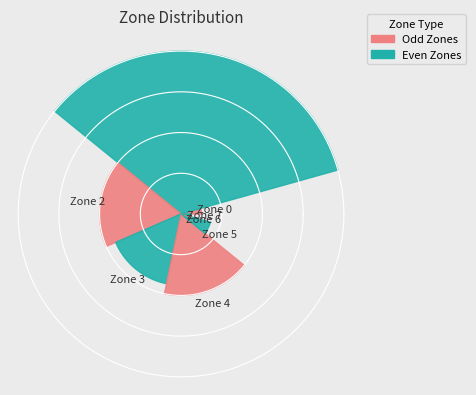

To the nearest percent, what percentage of the pie is Zone 3?

15%